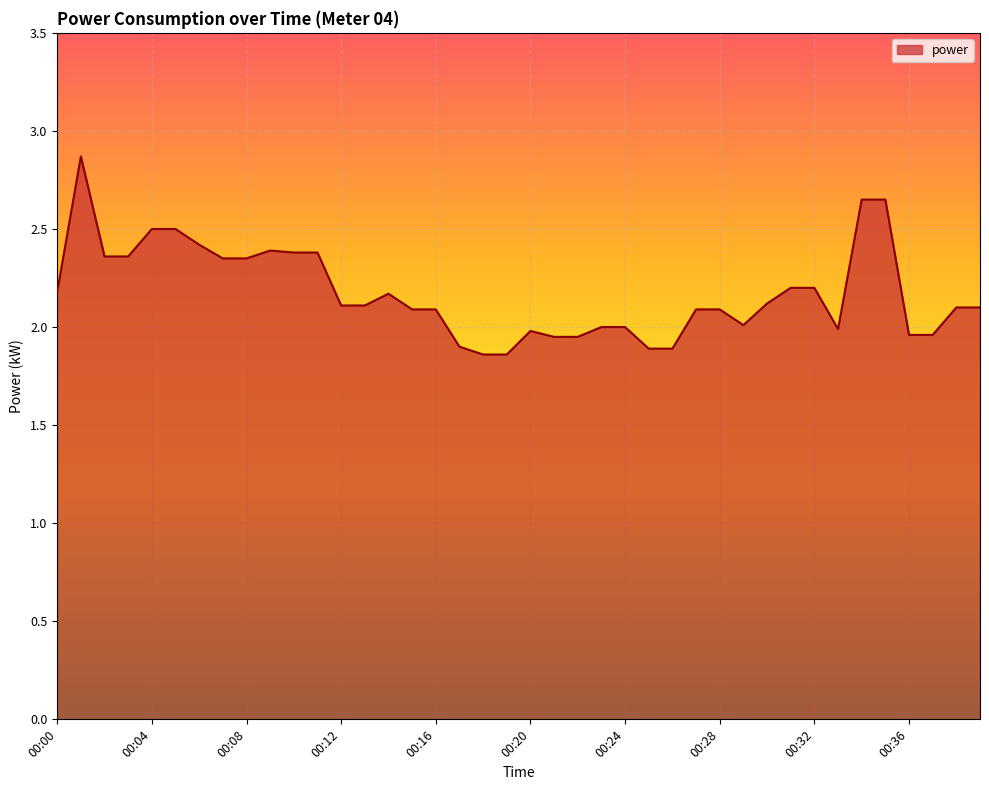

What is the difference between the maximum and minimum values?

1.0